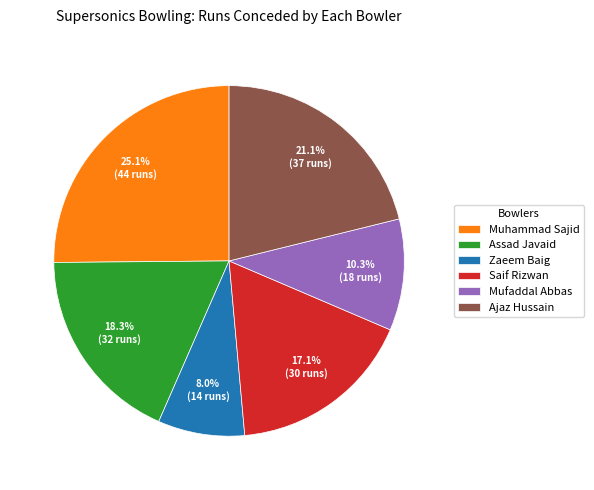

To the nearest percent, what percentage of the pie is Saif Rizwan?

17%